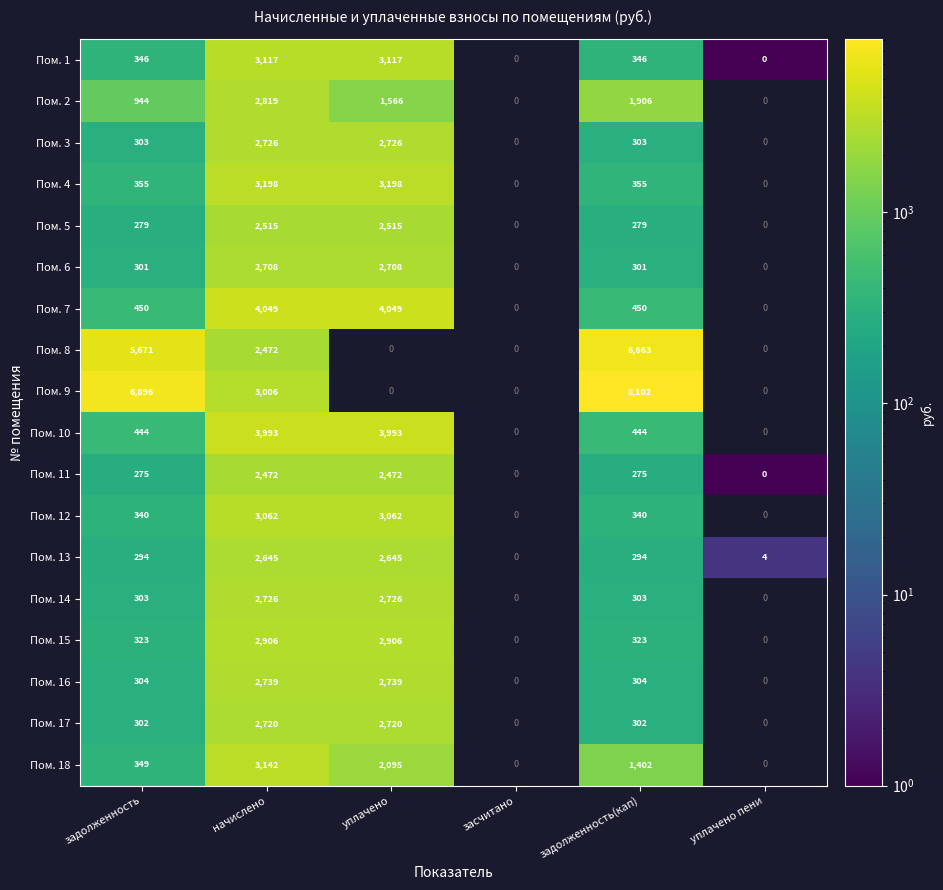

What is the total value across all series at задолженность(кап)?

22692